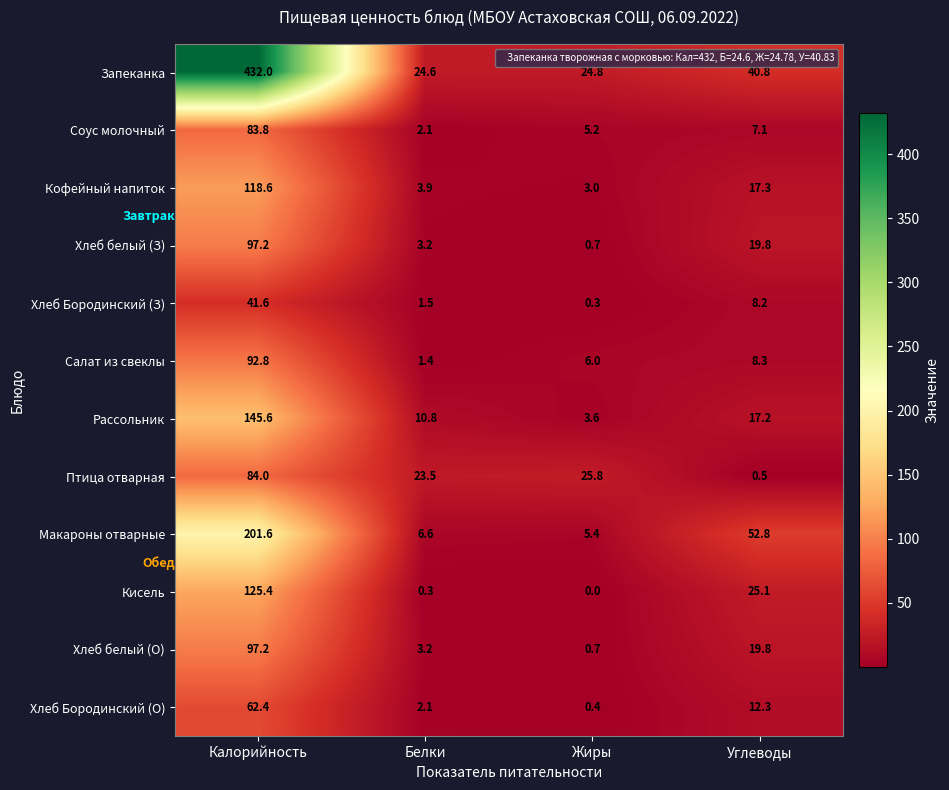

List the labels in order of Птица отварная value, smallest first.

Углеводы, Белки, Жиры, Калорийность